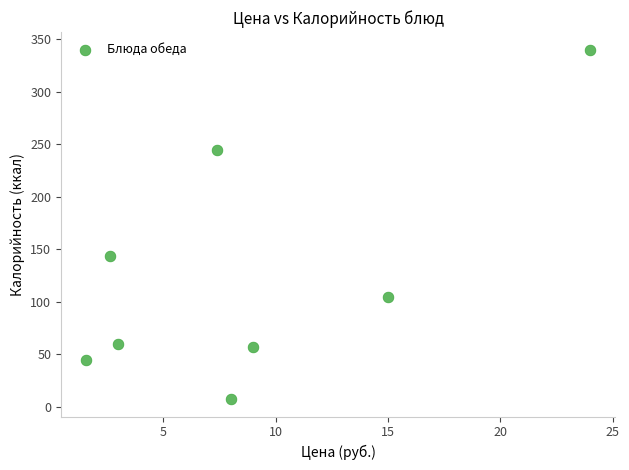

What Y value in the scatter plot is closest to 173?

143.0